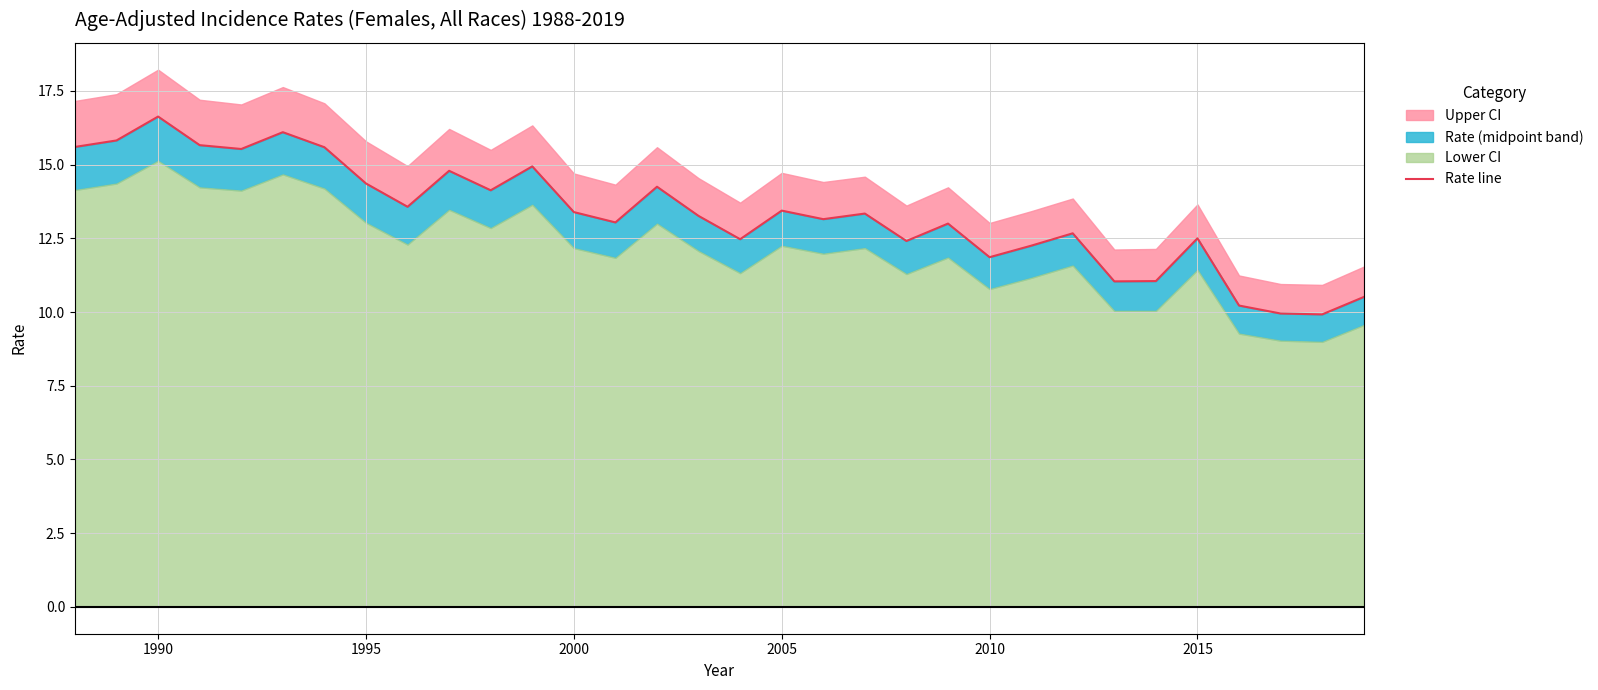

How many lines are shown in the chart?

1